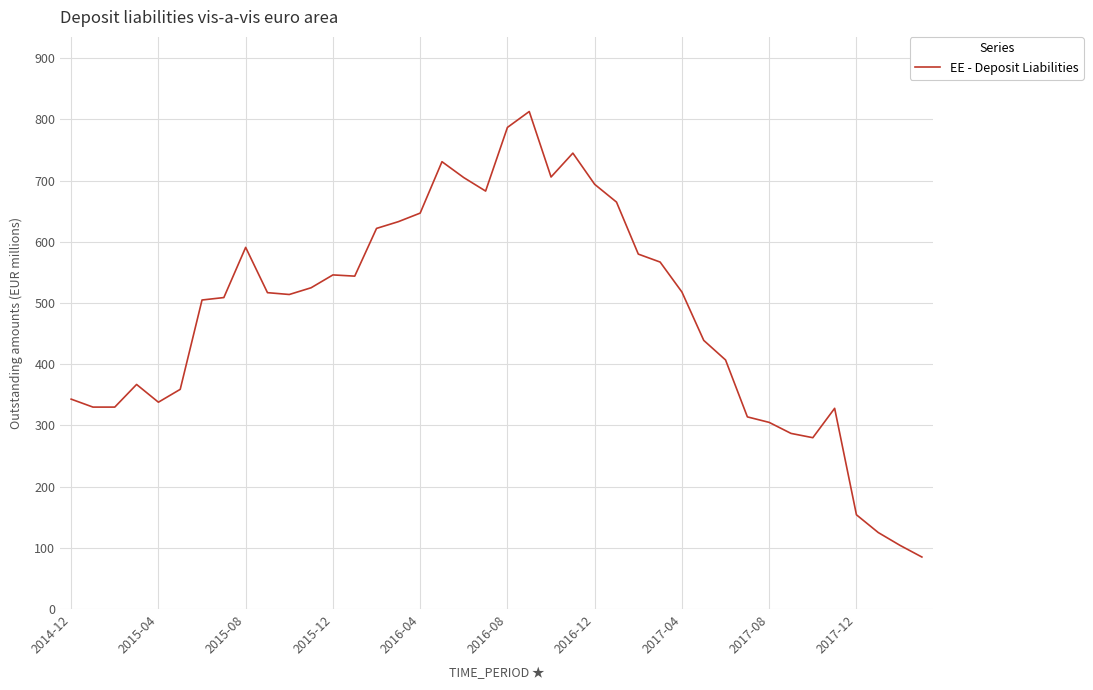

What is the maximum value shown in the chart?

813